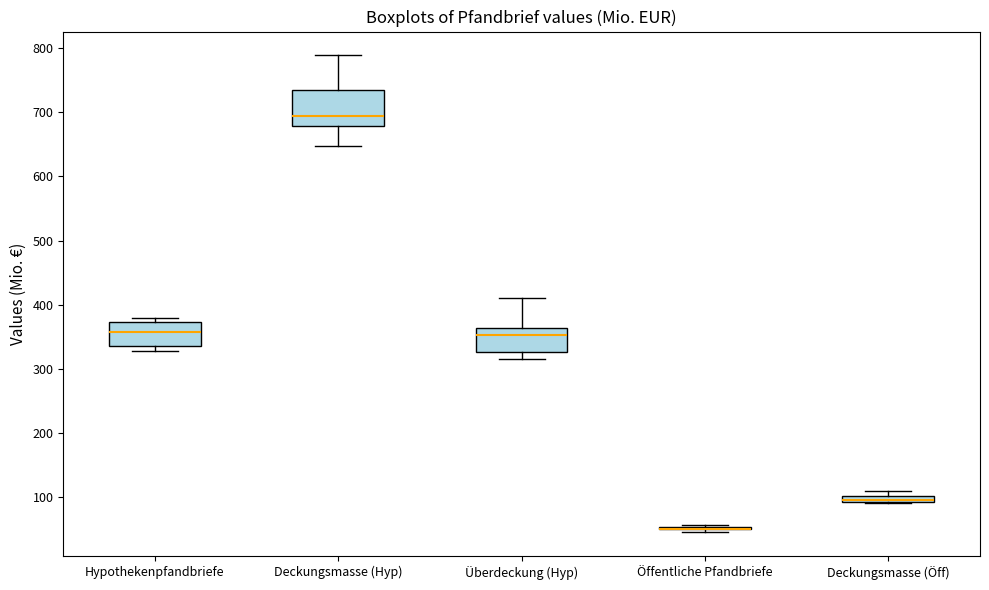

Which box is the tallest, from its lower edge to its upper edge?

Deckungsmasse (Hyp)